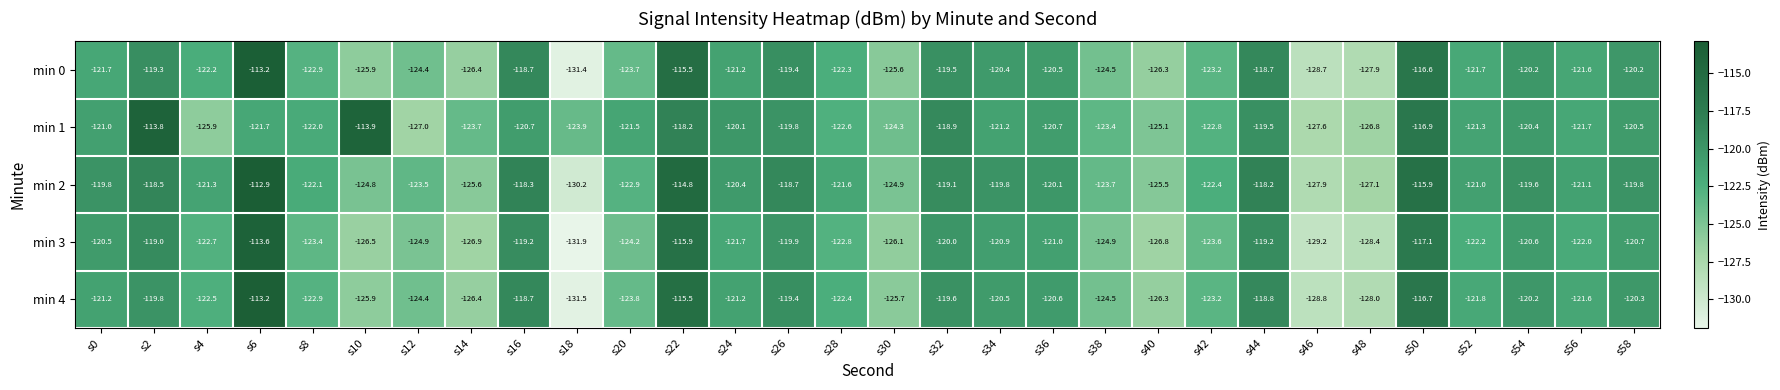

Rank the series at s44 from lowest to highest value.

min 1, min 3, min 4, min 0, min 2